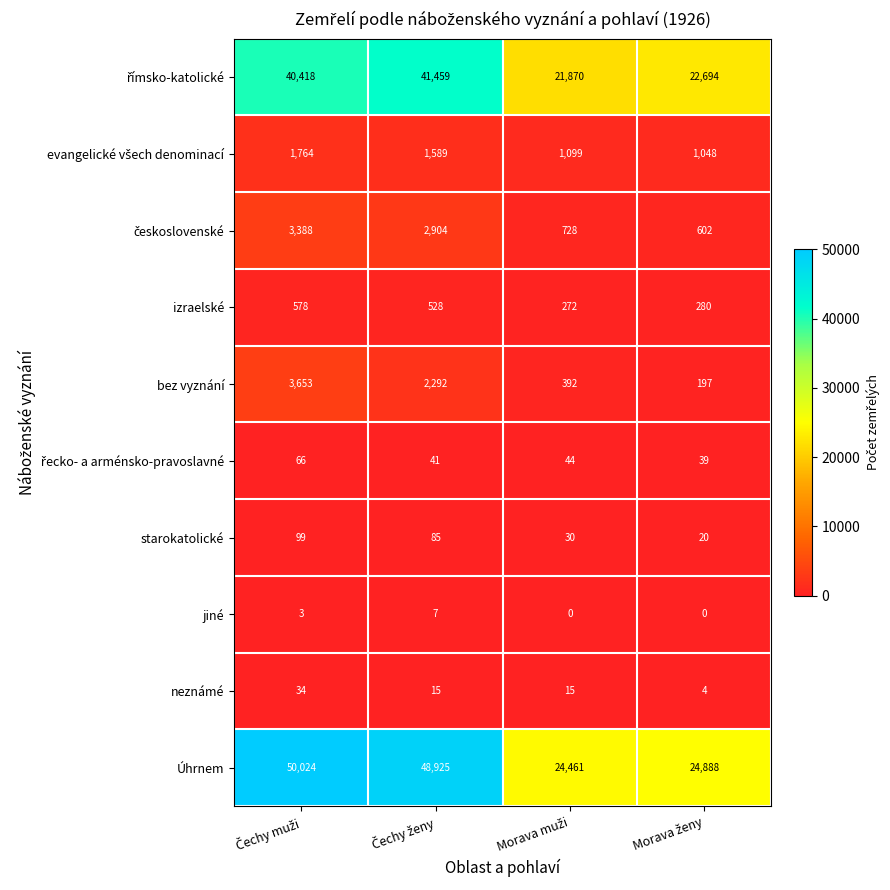

What is the difference between the maximum and minimum values in the Úhrnem series?

25563